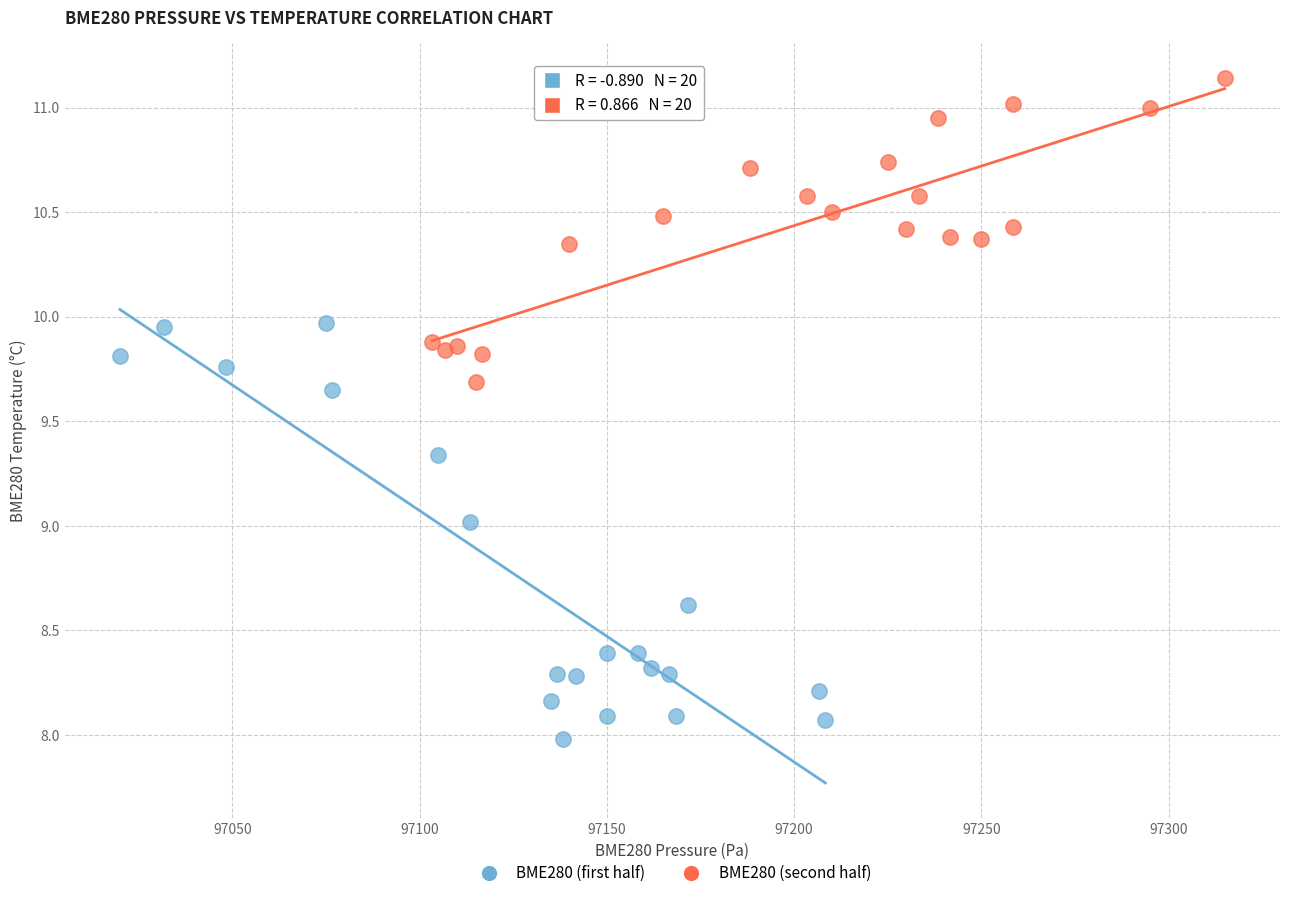

Which series reaches the maximum Y coordinate?

BME280 (second half)